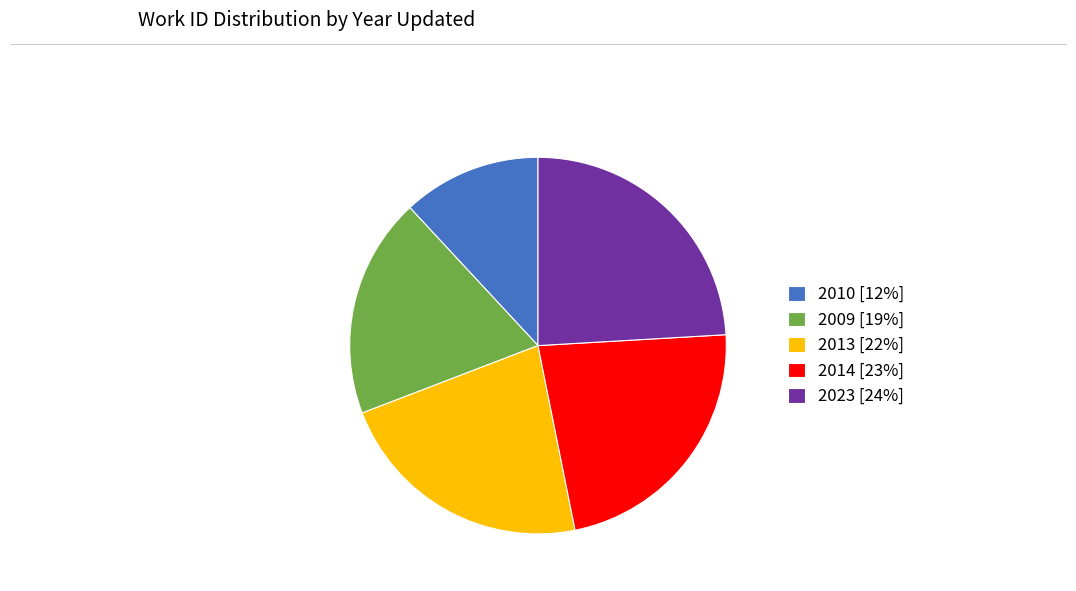

Does any single category account for the majority?

No